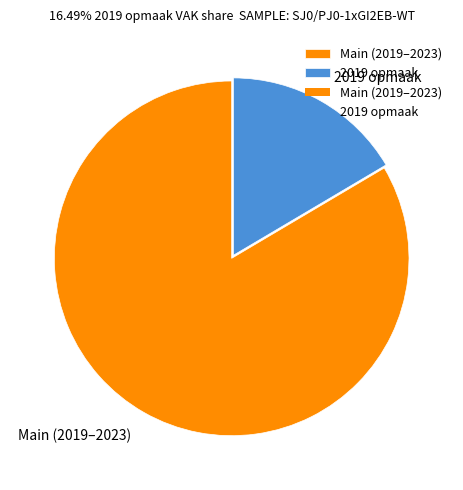

Approximately how many times larger is the value at Main (2019–2023) compared to 2019 opmaak?

5.1